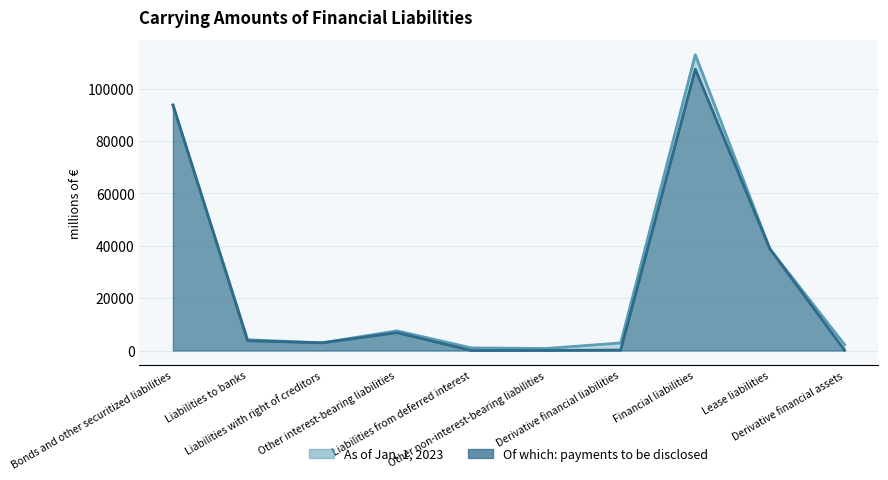

Reading left to right, transcribe all the data shown in this chart.

As of Jan. 1, 2023: Bonds and other securitized liabilities=93802	Liabilities to banks=4122	Liabilities with right of creditors=2925	Other interest-bearing liabilities=7526	Liabilities from deferred interest=999	Other non-interest-bearing liabilities=769	Derivative financial liabilities=2889	Financial liabilities=113030	Lease liabilities=38792	Derivative financial assets=2273
Of which: payments to be disclosed: Bonds and other securitized liabilities=93802	Liabilities to banks=3732	Liabilities with right of creditors=2925	Other interest-bearing liabilities=6831	Liabilities from deferred interest=0	Other non-interest-bearing liabilities=22	Derivative financial liabilities=165	Financial liabilities=107477	Lease liabilities=38792	Derivative financial assets=123